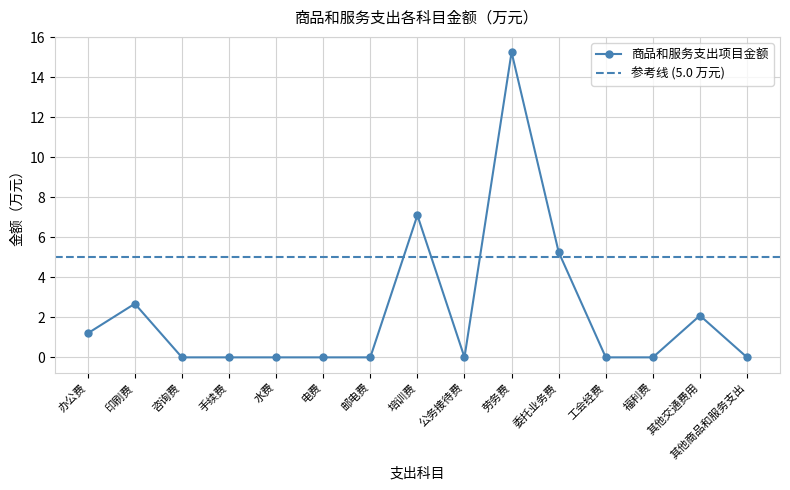

Count the number of categories in the chart.

15